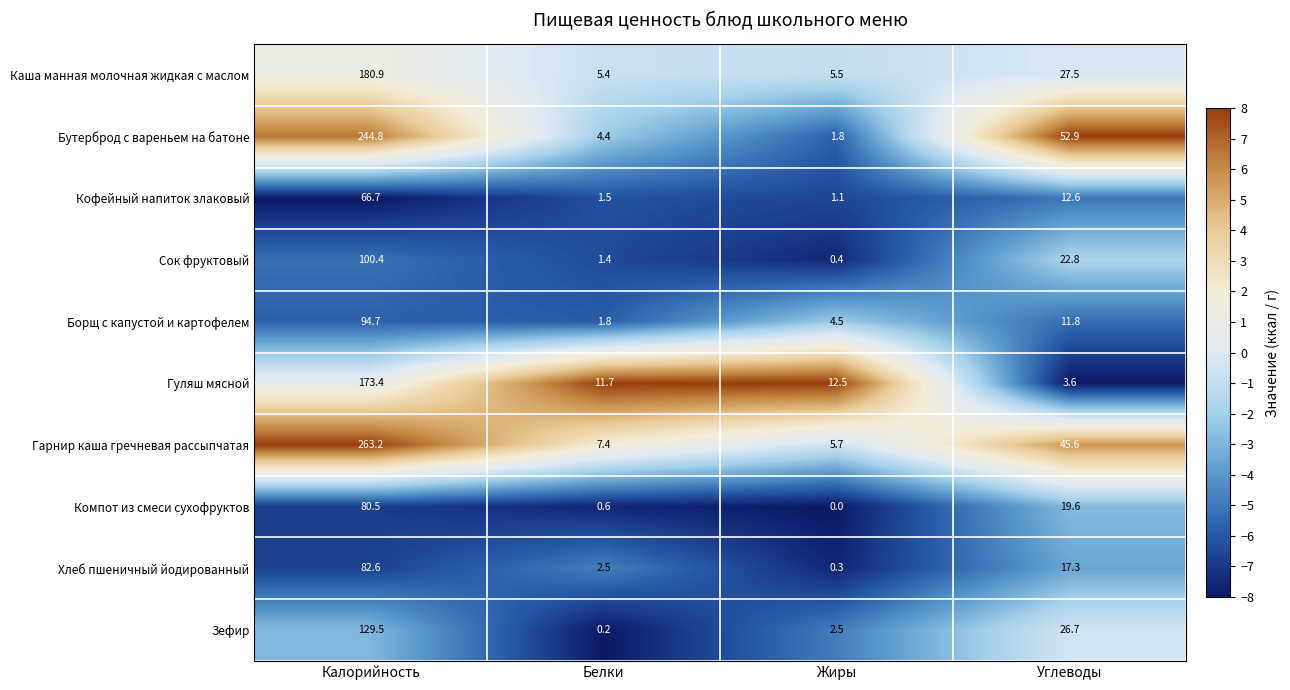

What value does the Хлеб пшеничный йодированный series have at Жиры?

0.3